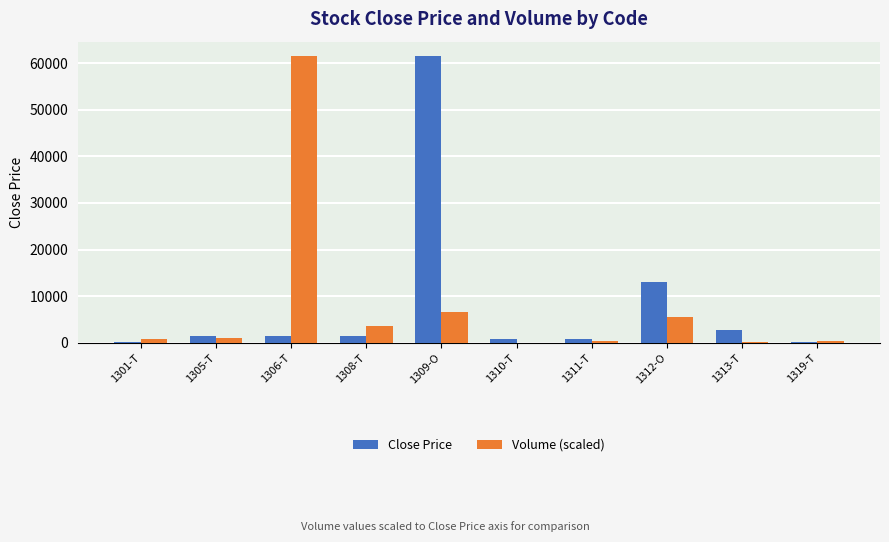

Between 1305-T and 1306-T, which series saw the biggest shift?

Volume (scaled)